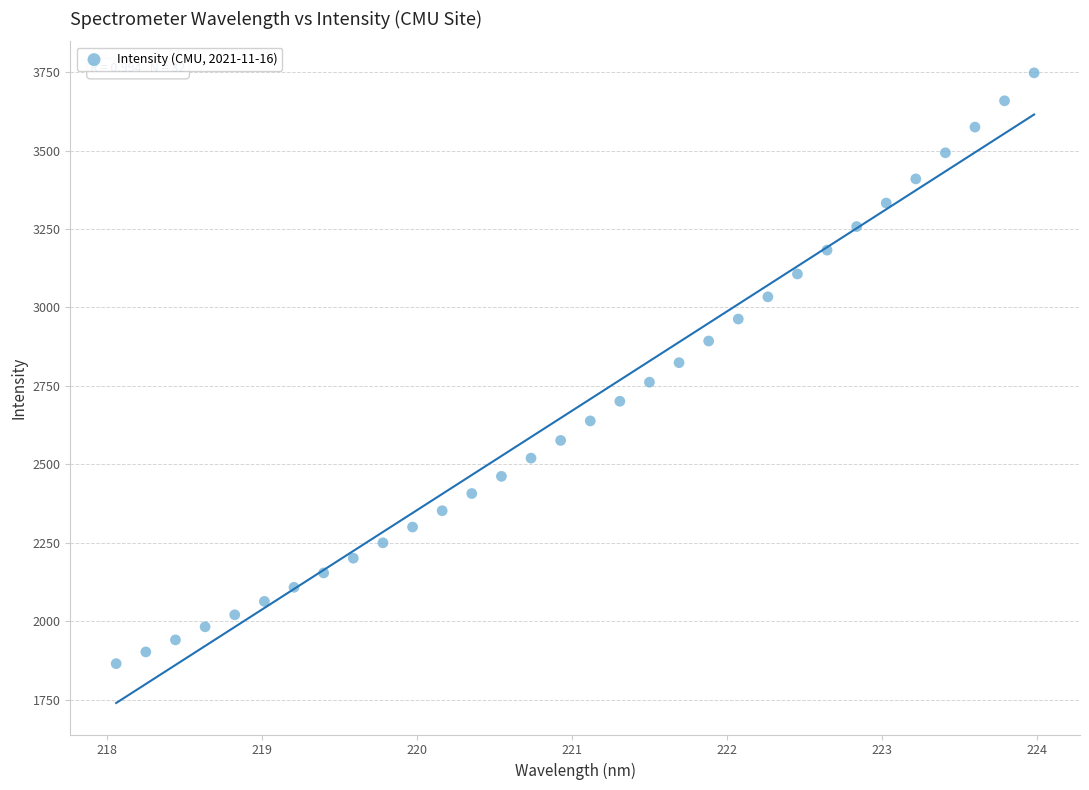

What is the range of X values (max minus min)?

5.9